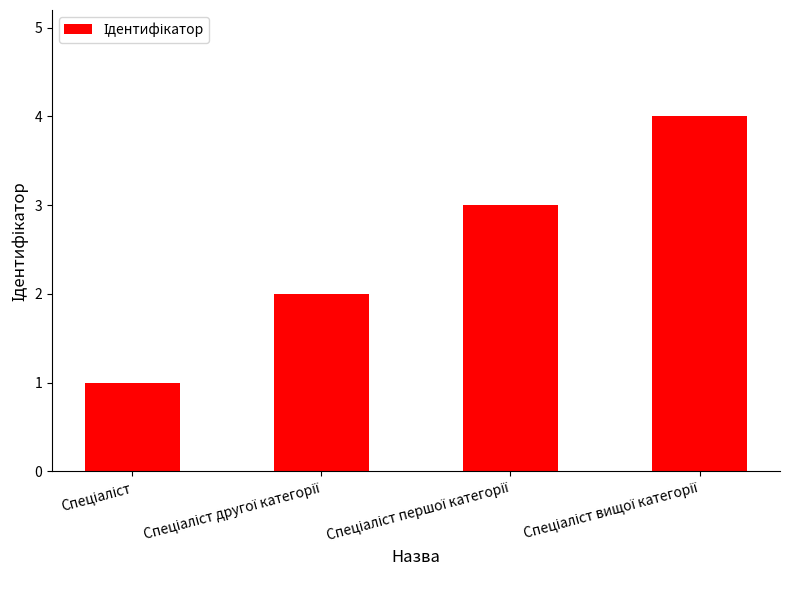

What is the maximum value shown in the chart?

4